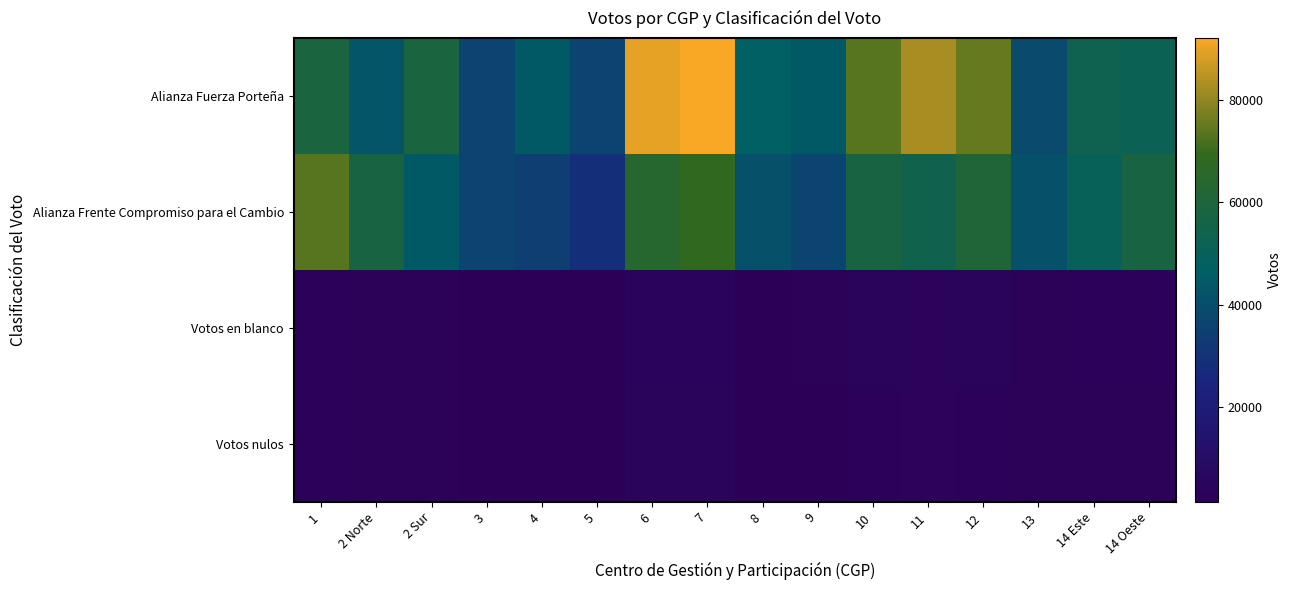

List the series in order of their peak value, highest first.

Alianza Fuerza Porteña, Alianza Frente Compromiso para el Cambio, Votos en blanco, Votos nulos